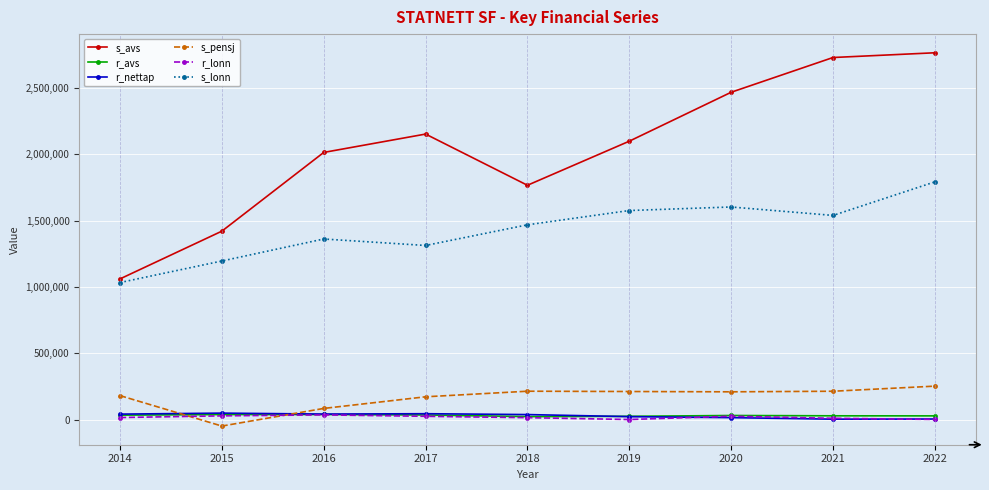

What is the sum of all r_avs values?

286959